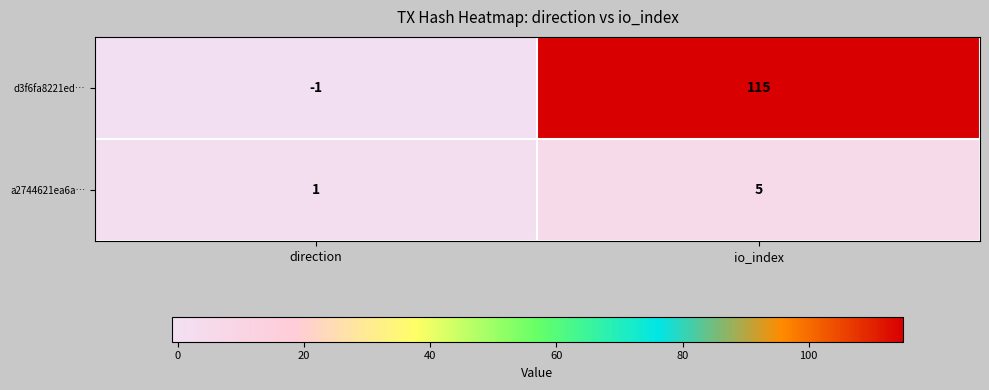

Reading left to right, list all the values displayed in this chart.

d3f6fa8221ed…: direction=-1	io_index=115
a2744621ea6a…: direction=1	io_index=5